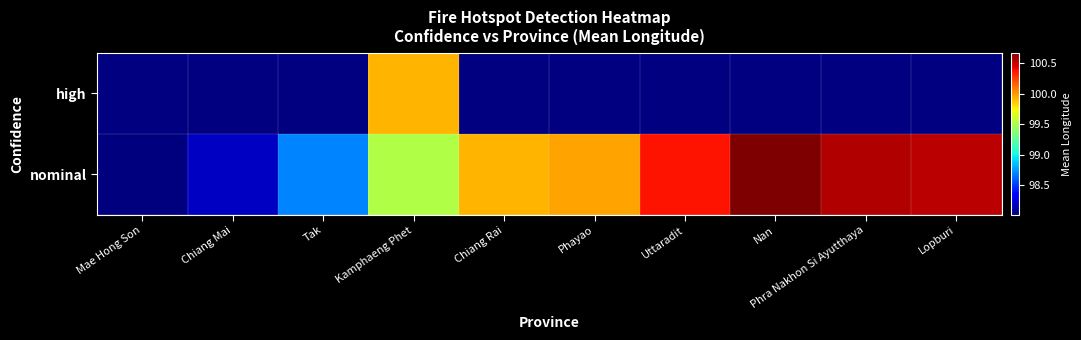

Is it true that nominal equals 98.2 at Chiang Mai?

True